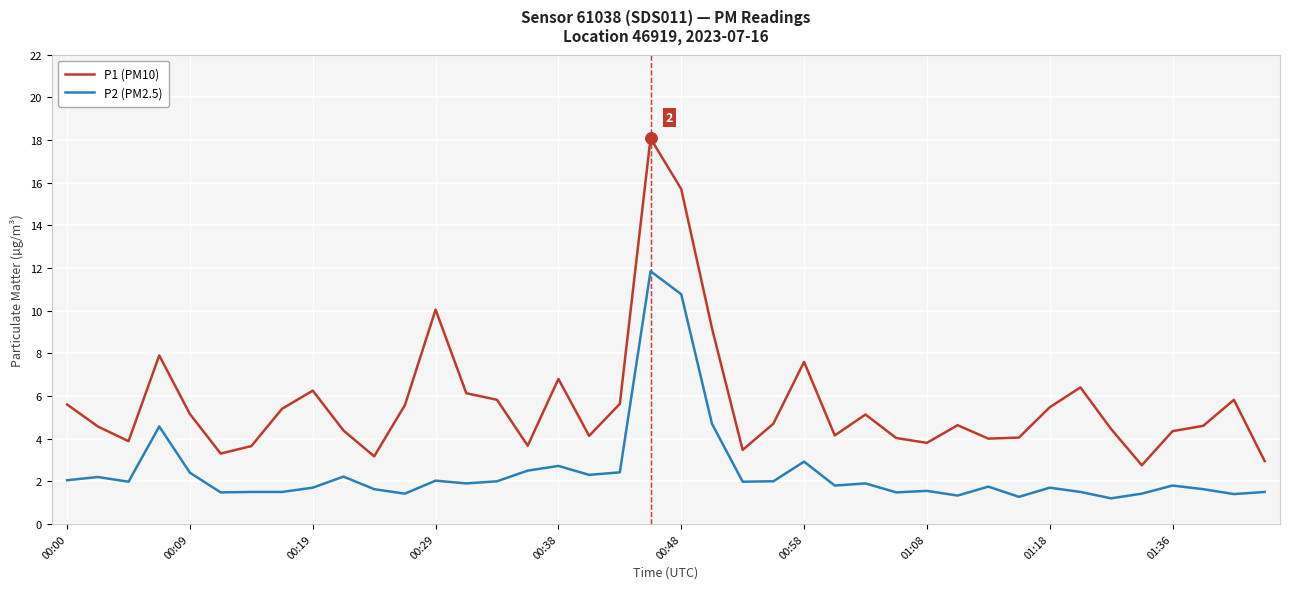

Which series has the widest spread of values?

P1 (PM10)